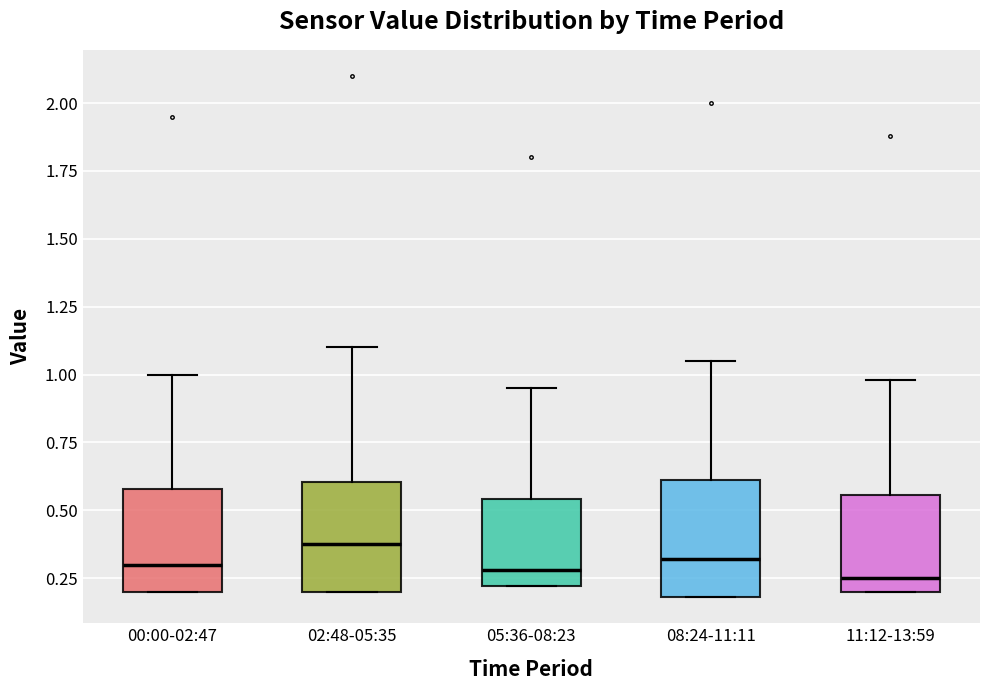

Reading left to right, transcribe this box plot: for each box, give where its median line is, the range the box spans, and where its two whiskers end, as read against the y-axis. The values are not printed on the chart, so give them approximately, as read against the axis.

00:00-02:47: median 0.30, box 0.20 to 0.60, whiskers 0.20 to 1.00
02:48-05:35: median 0.40, box 0.20 to 0.60, whiskers 0.20 to 1.10
05:36-08:23: median 0.30, box 0.20 to 0.55, whiskers 0.20 to 0.95
08:24-11:11: median 0.30, box 0.20 to 0.60, whiskers 0.20 to 1.05
11:12-13:59: median 0.25, box 0.20 to 0.55, whiskers 0.20 to 1.00